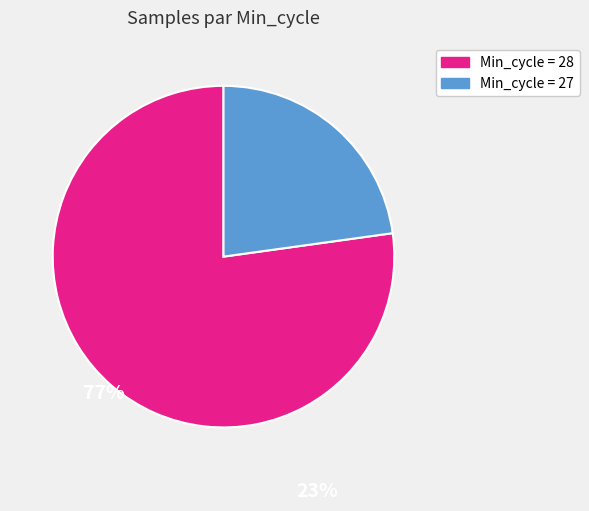

Is there any slice that represents more than half of the pie?

Yes